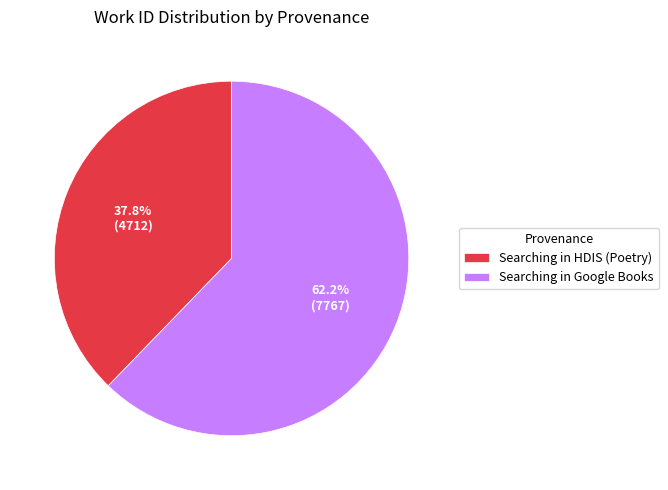

What portion of the pie excludes Searching in HDIS (Poetry)?

62.2%